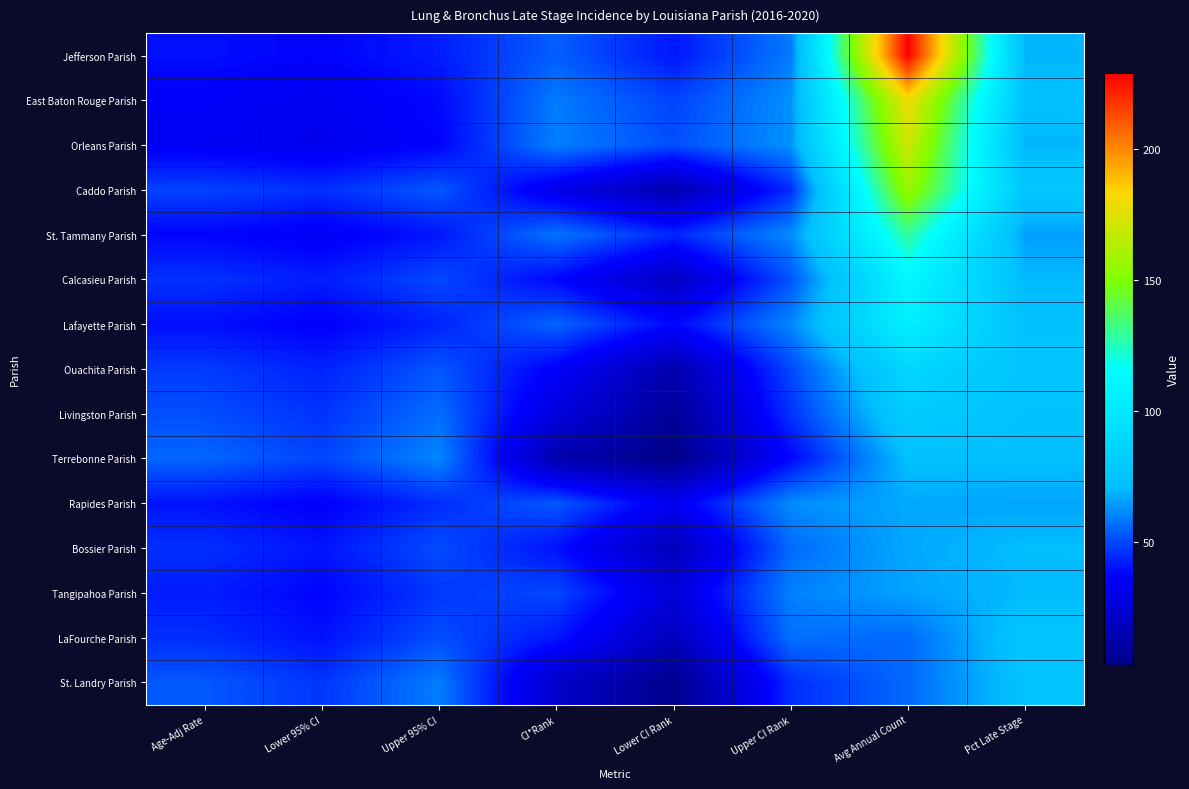

What is the spread (max minus min) of values at Age-Adj Rate?

20.4